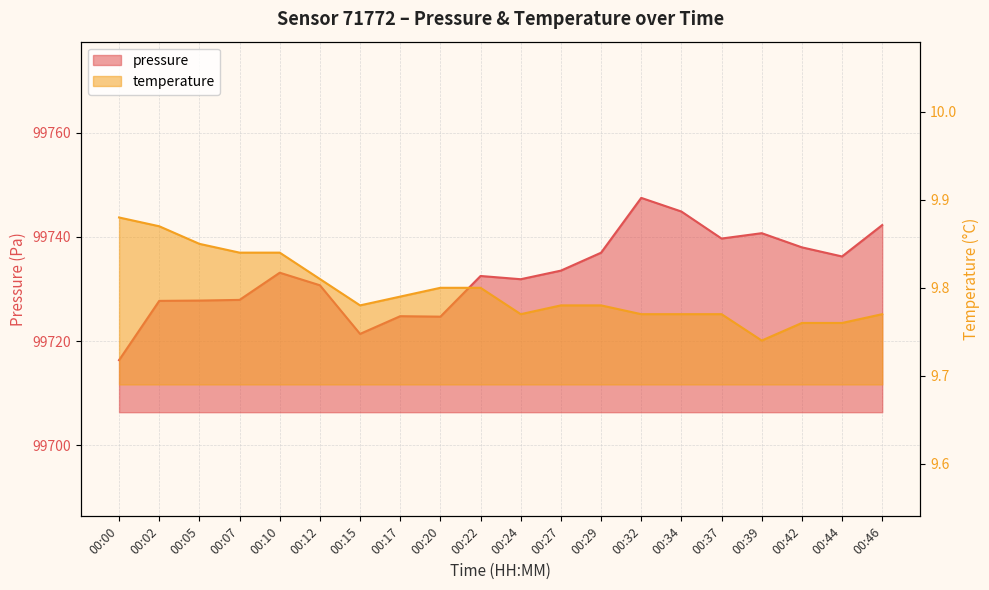

Rank the series by their maximum value, from highest to lowest.

pressure, temperature